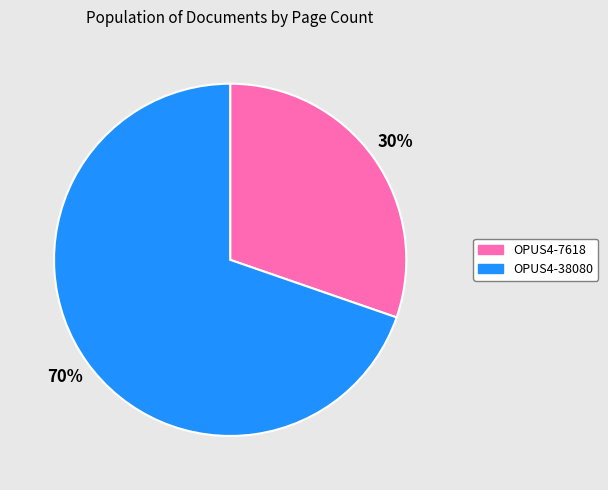

Which has a higher value, OPUS4-7618 or OPUS4-38080?

OPUS4-38080